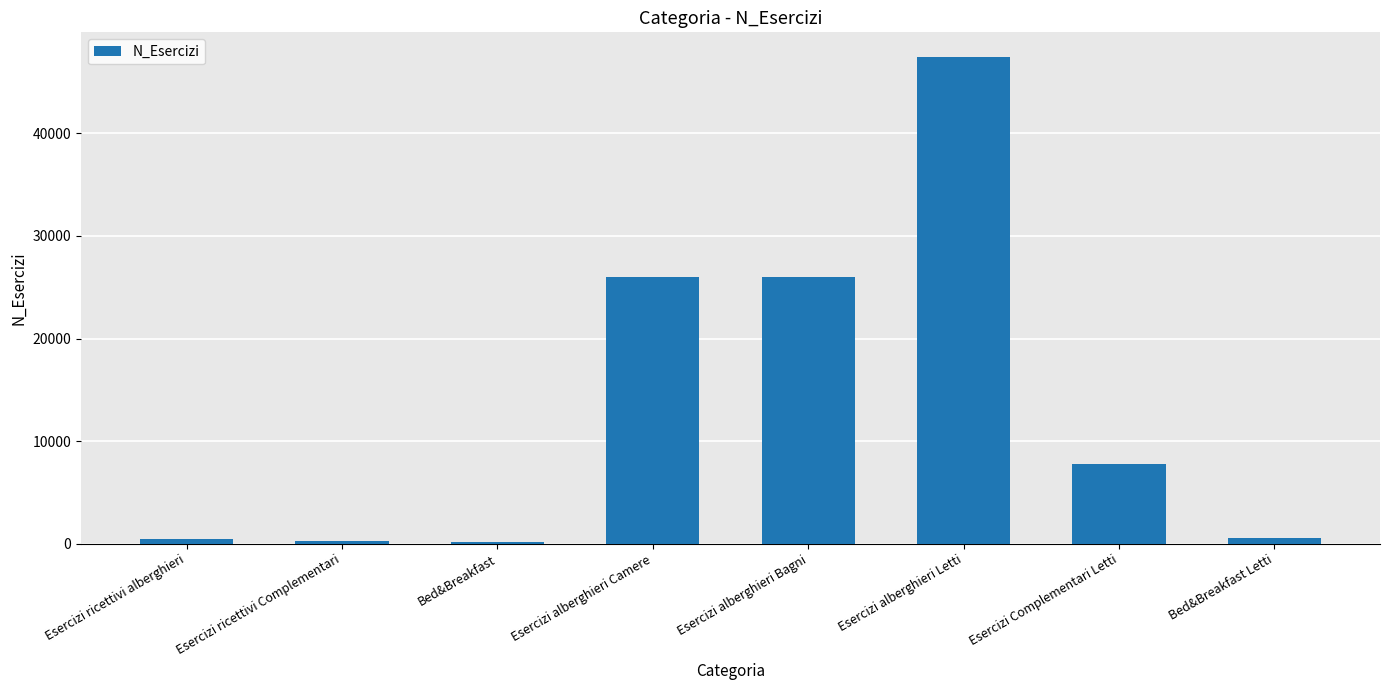

What is the approximate value at Bed&Breakfast, to the nearest 50?

150